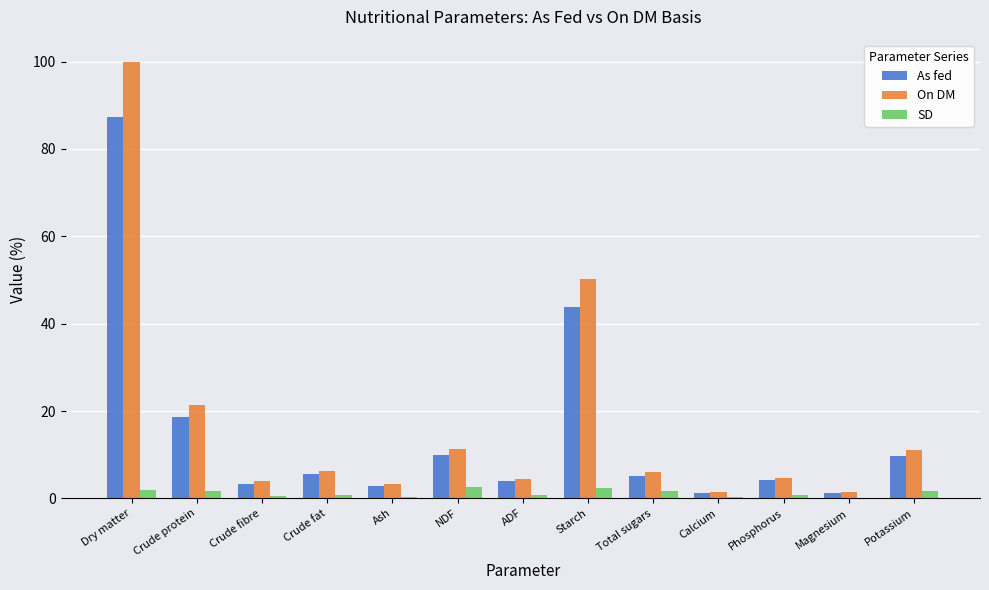

The value of SD at NDF is 2.5. True or false?

True